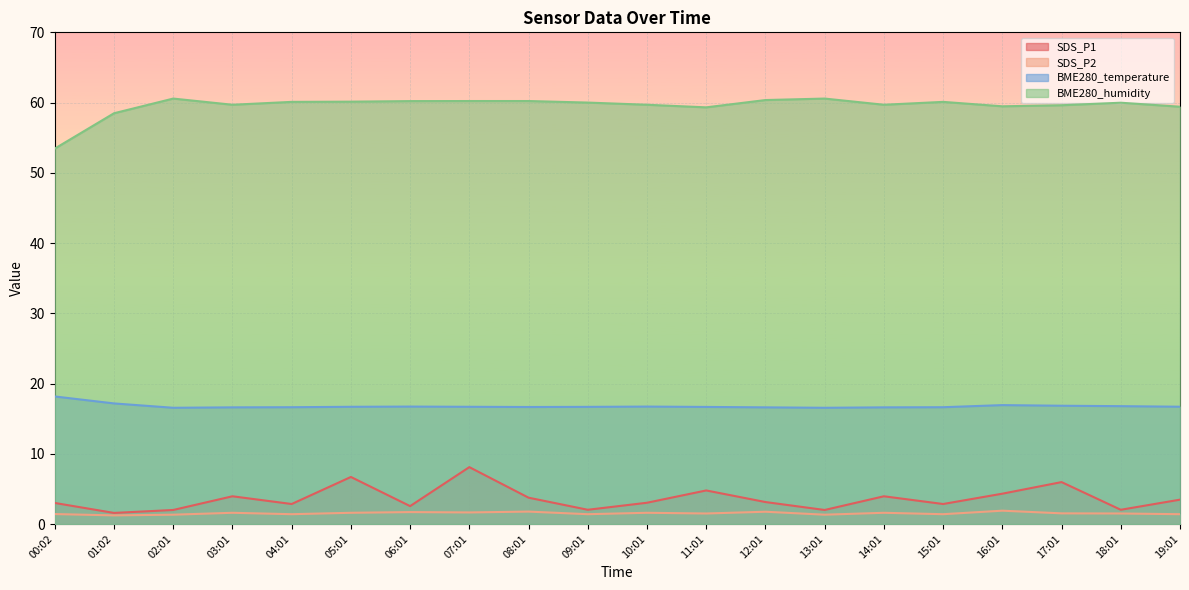

Reading left to right, what are all the values shown in this chart?

SDS_P1: 3.0	1.6	2.0	4.0	2.9	6.7	2.5	8.1	3.8	2.0	3.0	4.8	3.1	2.0	4.0	2.9	4.3	6.0	2.0	3.5
SDS_P2: 1.4	1.2	1.3	1.6	1.4	1.6	1.7	1.6	1.8	1.4	1.6	1.5	1.8	1.3	1.6	1.4	1.9	1.5	1.5	1.4
BME280_temperature: 18.2	17.2	16.6	16.6	16.6	16.7	16.7	16.7	16.7	16.7	16.7	16.7	16.6	16.6	16.6	16.6	16.9	16.8	16.8	16.7
BME280_humidity: 53.5	58.5	60.6	59.7	60.1	60.1	60.2	60.2	60.2	60.0	59.7	59.3	60.4	60.6	59.7	60.1	59.5	59.6	60.0	59.4